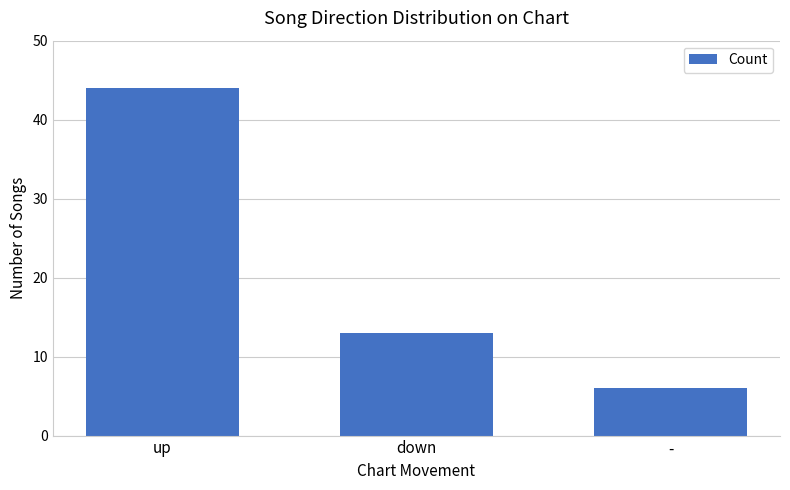

How many bars are there in total?

3